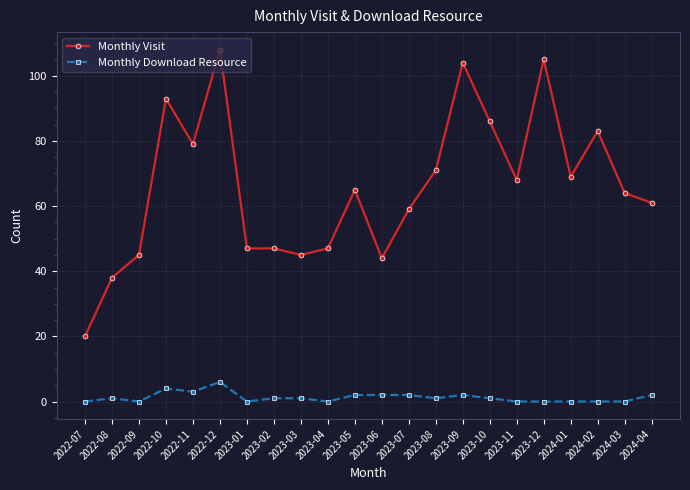

True or false: Monthly Visit has a value of 98 at 2023-08.

False